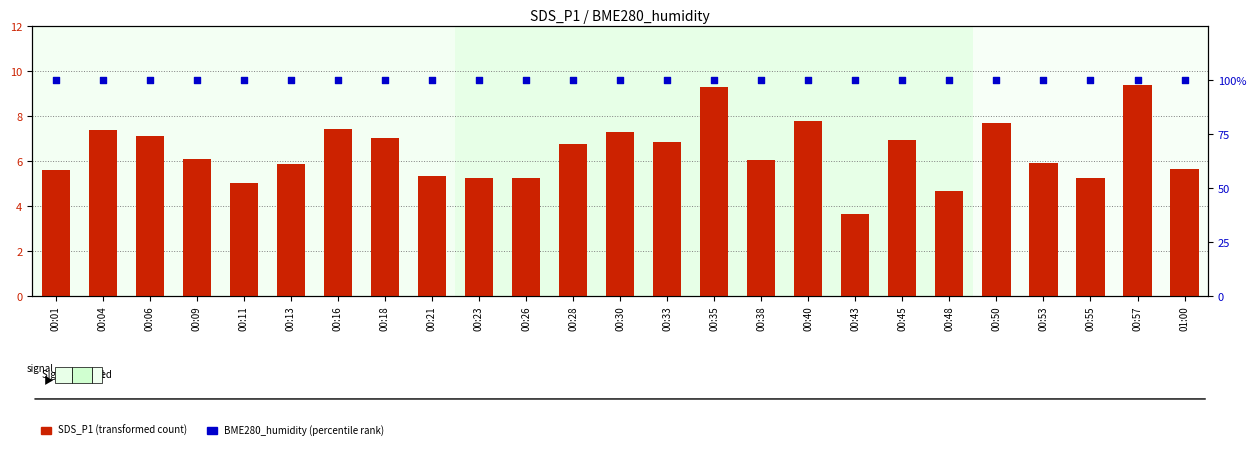

Is the value of BME280_humidity (percentile rank) at 00:55 greater than the value of SDS_P1 (transformed count) at 00:40?

Yes